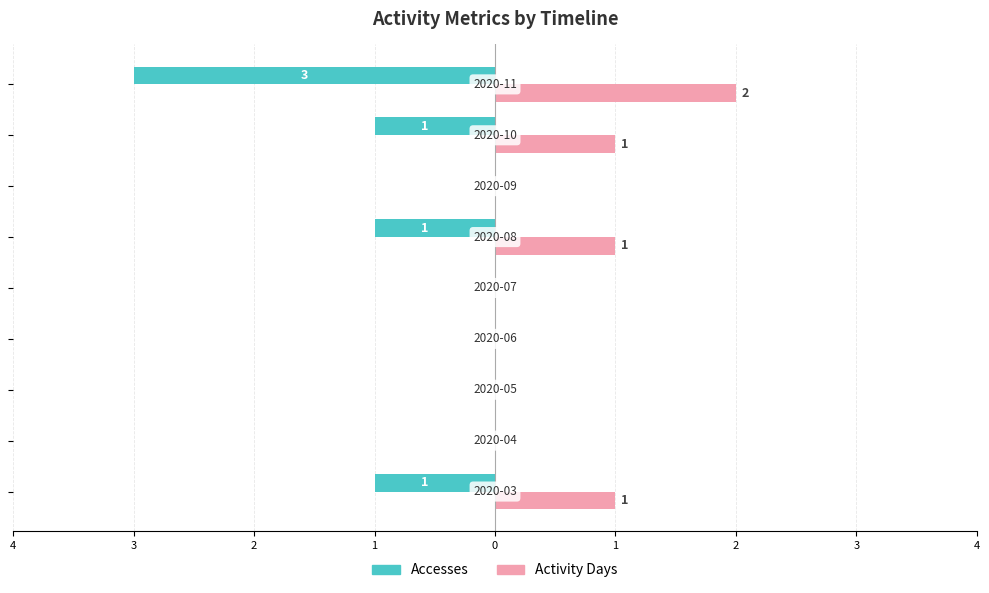

What is the difference between the maximum and minimum values in the Activity Days series?

2